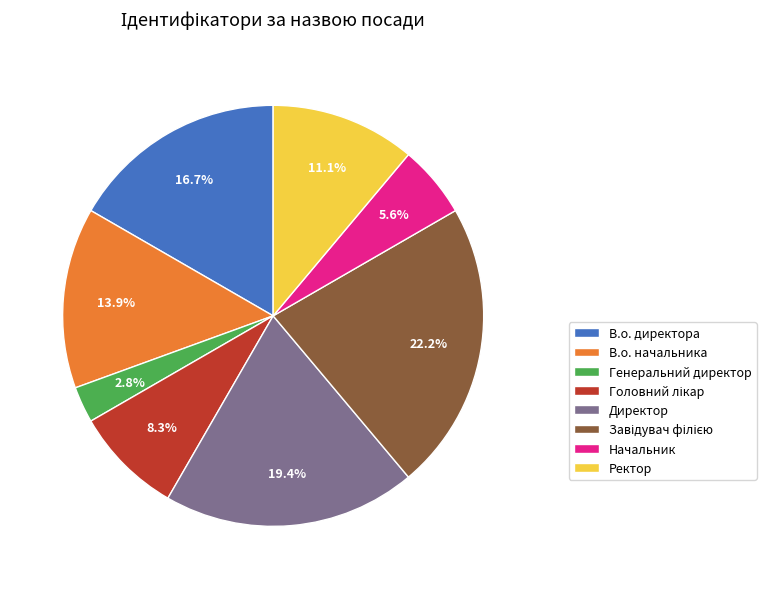

Between В.о. директора and Начальник, which is larger?

В.о. директора